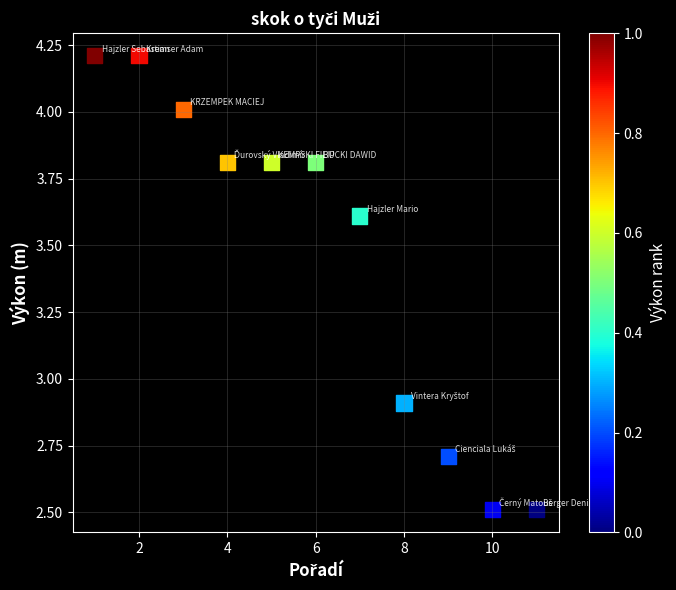

What Y value in the scatter plot is closest to 3?

2.9